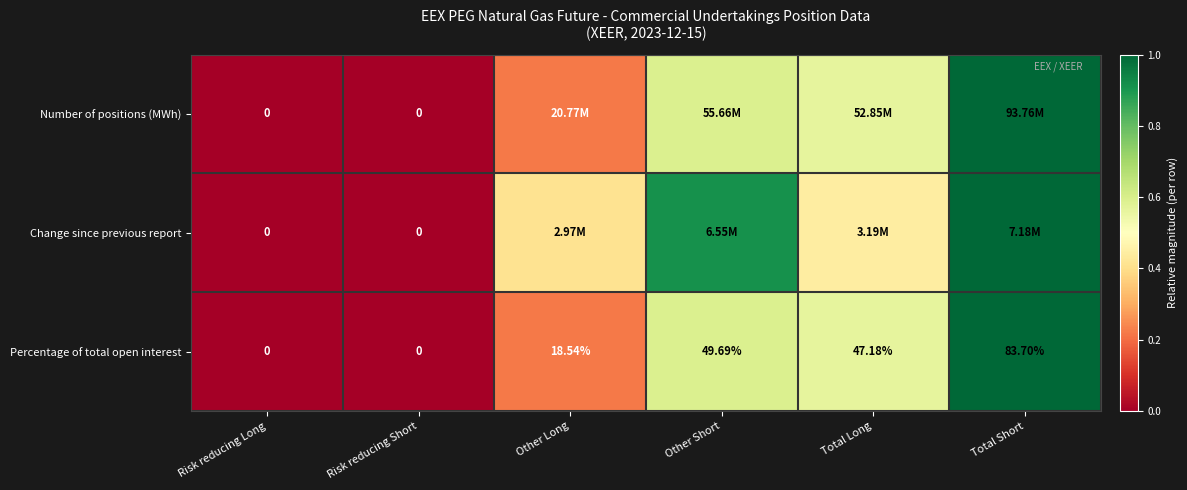

At which label does Percentage of total open interest reach its peak?

Total Short